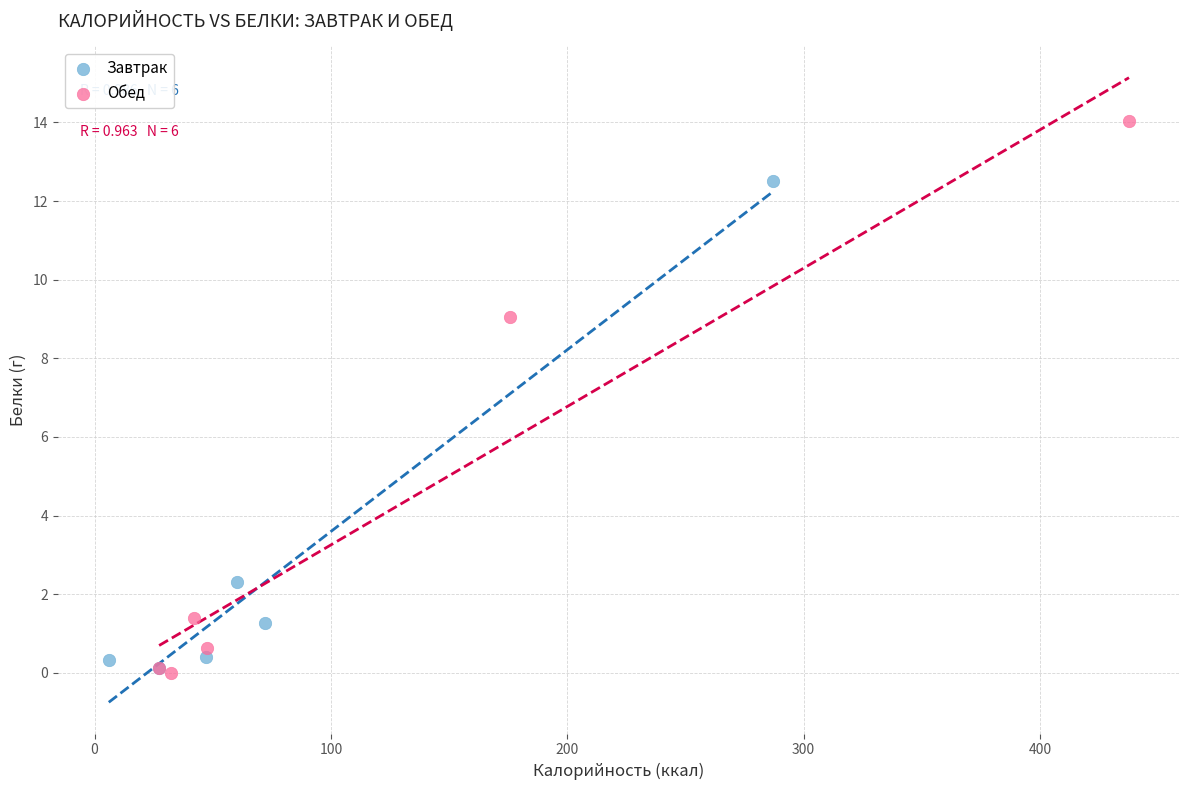

Which series contains the highest Y value?

Обед